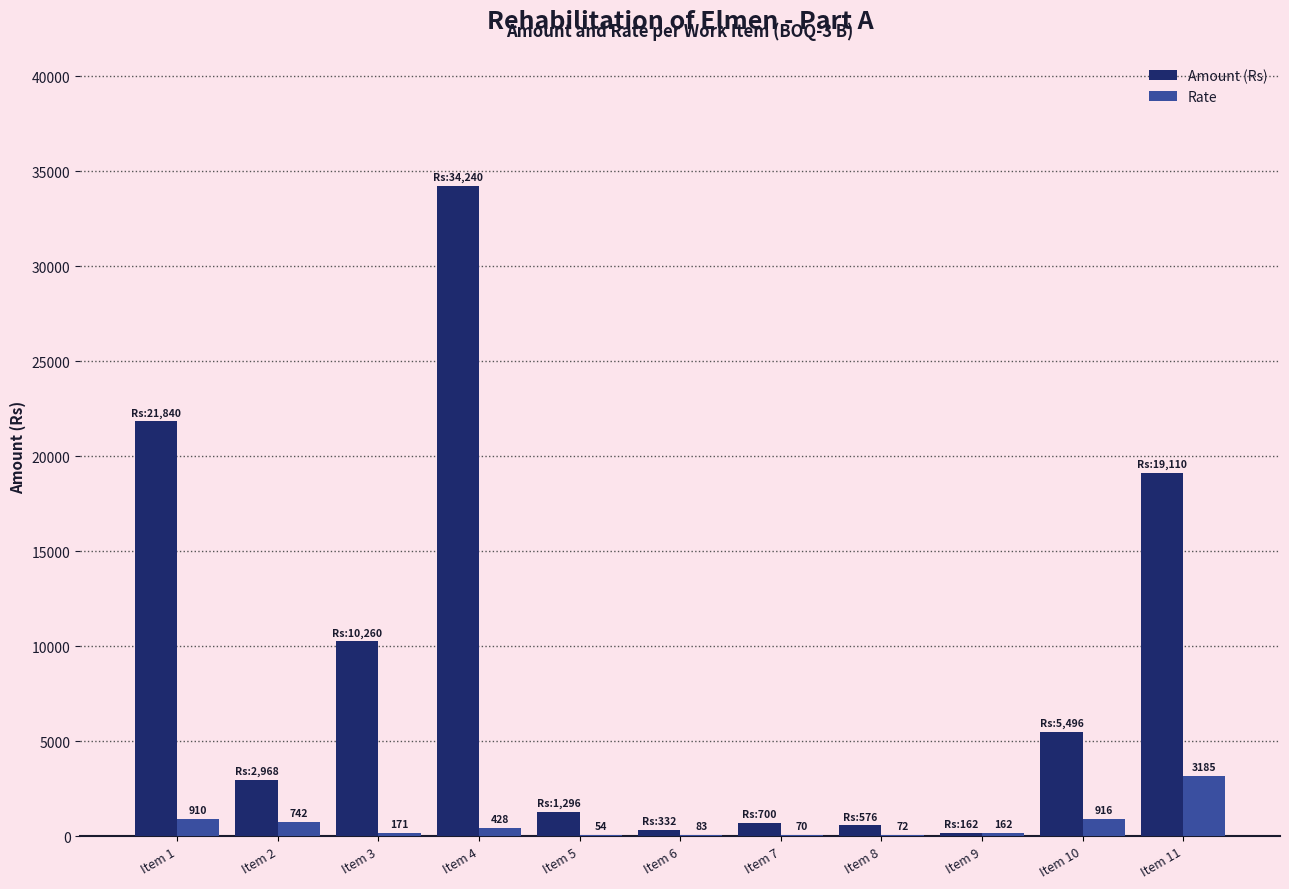

What is the sum of the Amount (Rs) values at Item 2 and Item 10?

8464